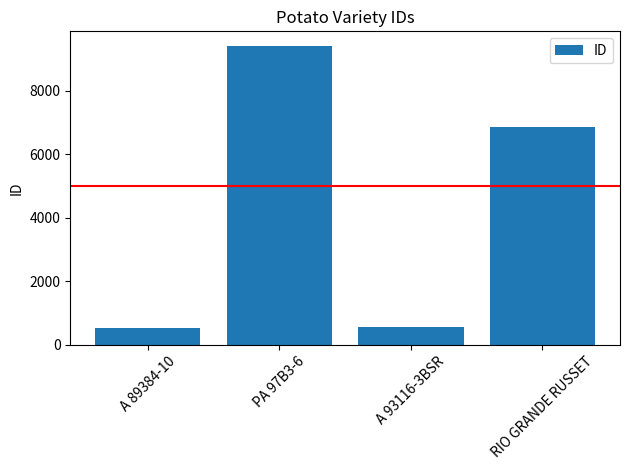

What is the sum of the values at PA 97B3-6 and A 93116-3BSR?

9939